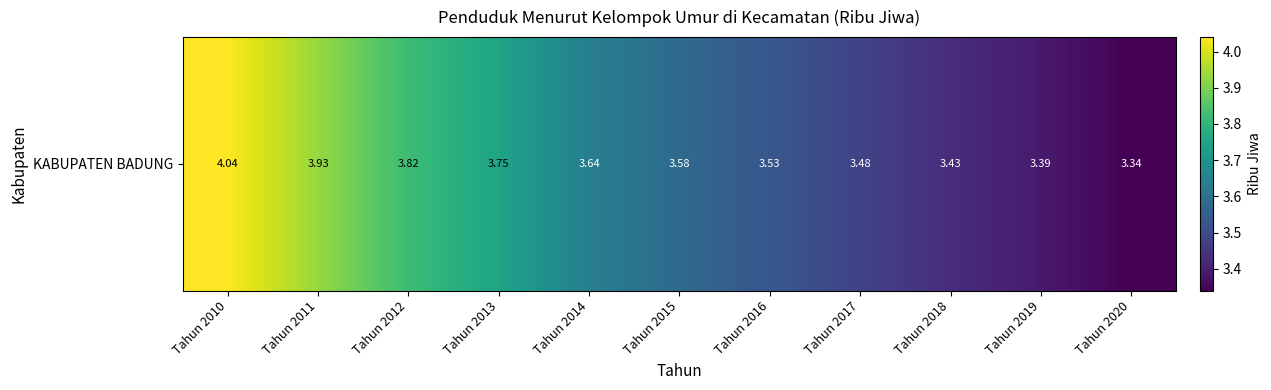

At which label is the value closest to 3?

Tahun 2020